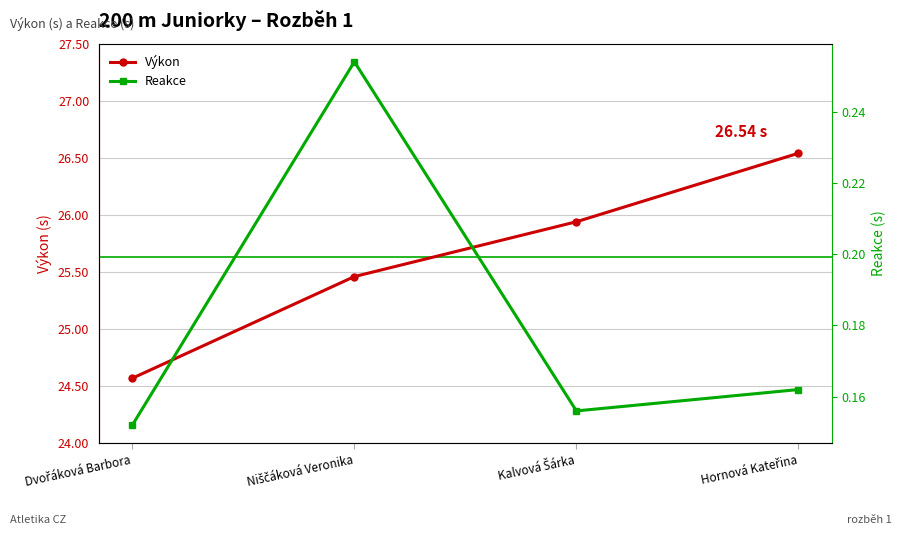

What is the greatest value displayed?

26.5